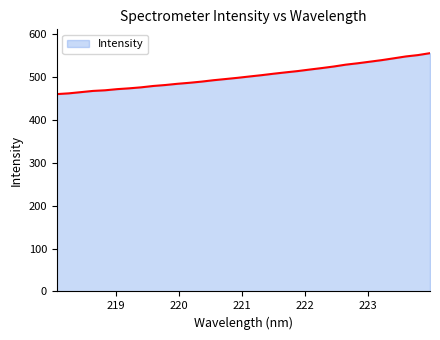

What is the minimum value shown in the chart?

459.6